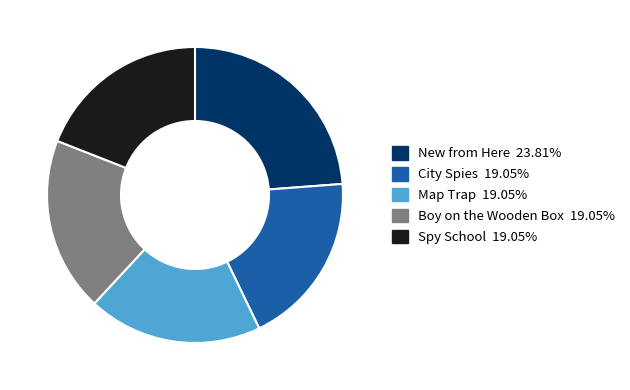

What is the largest slice in the pie chart?

New from Here